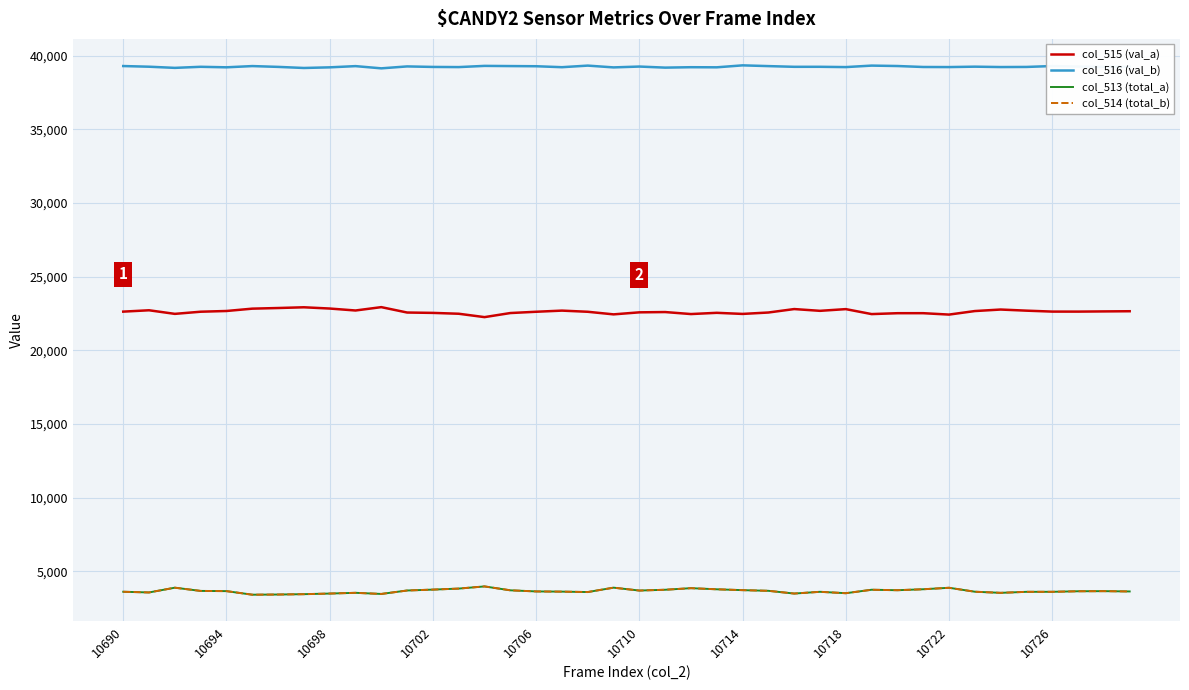

True or false: col_514 (total_b) and col_515 (val_a) intersect in this chart.

False